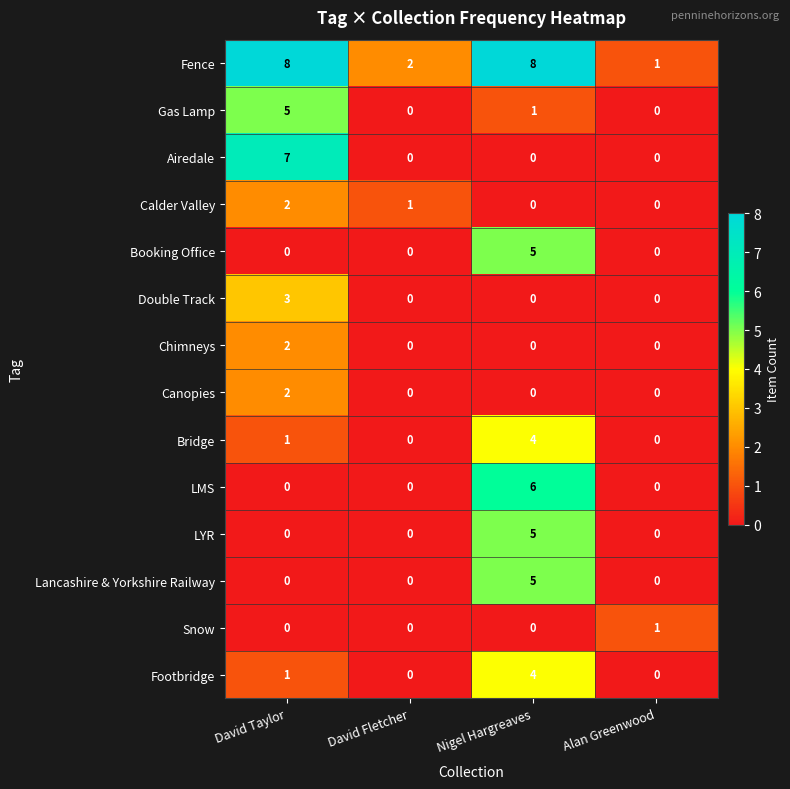

How many Snow values are between 0 and 1?

4